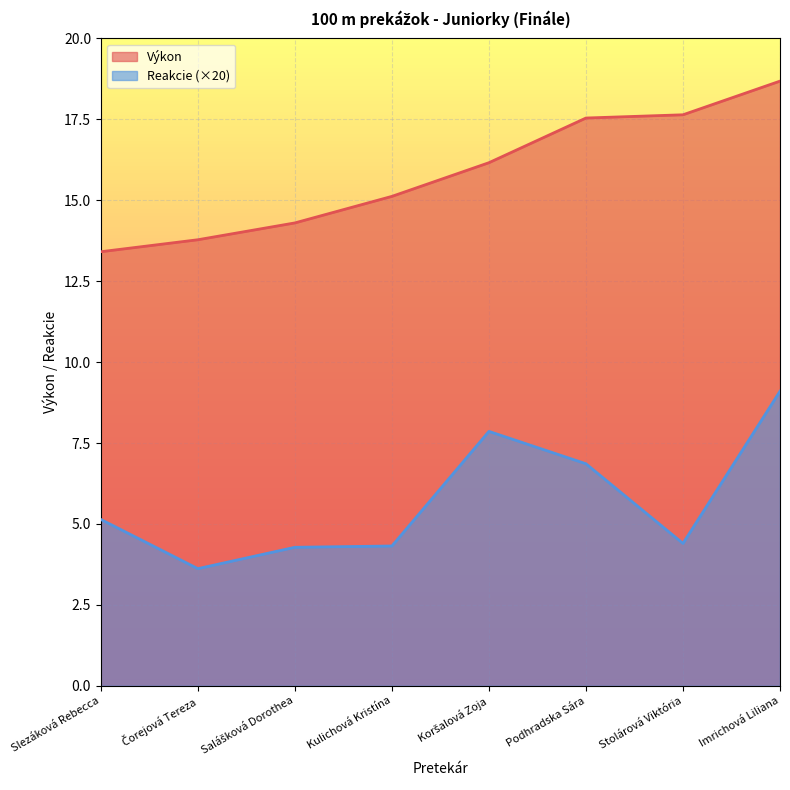

True or false: Výkon has more than 2 points higher than both neighbors.

False